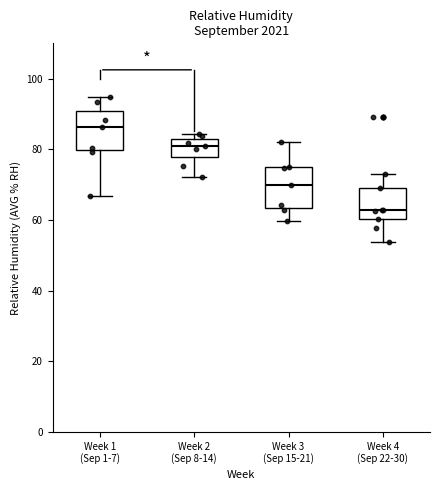

Which box has the lowest median line?

Week 4 (Sep 22-30)